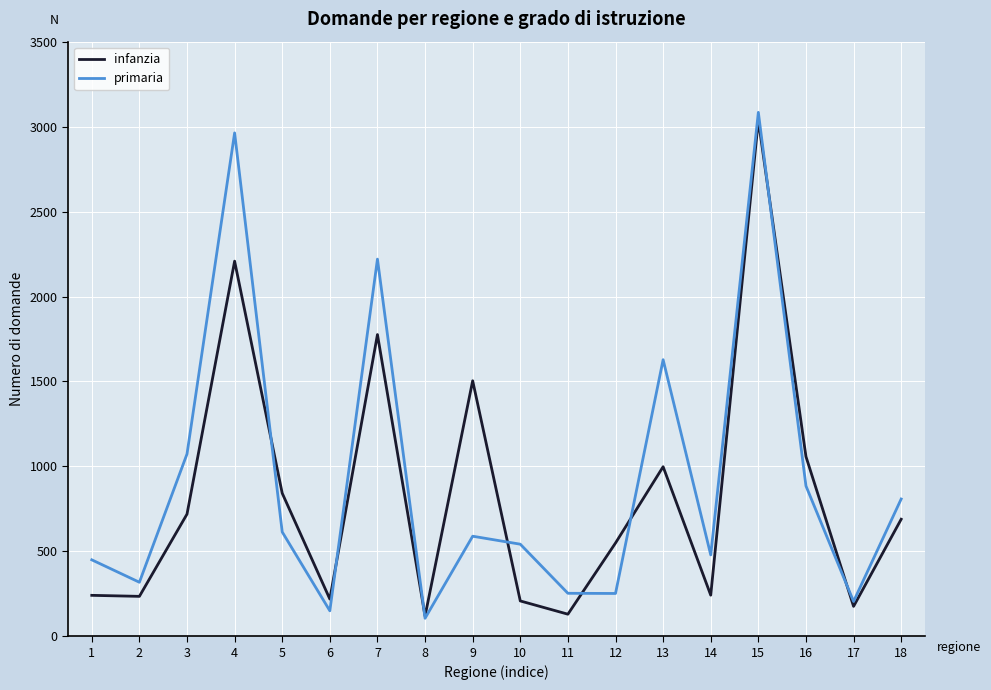

The value of infanzia at 2 is 55. True or false?

False